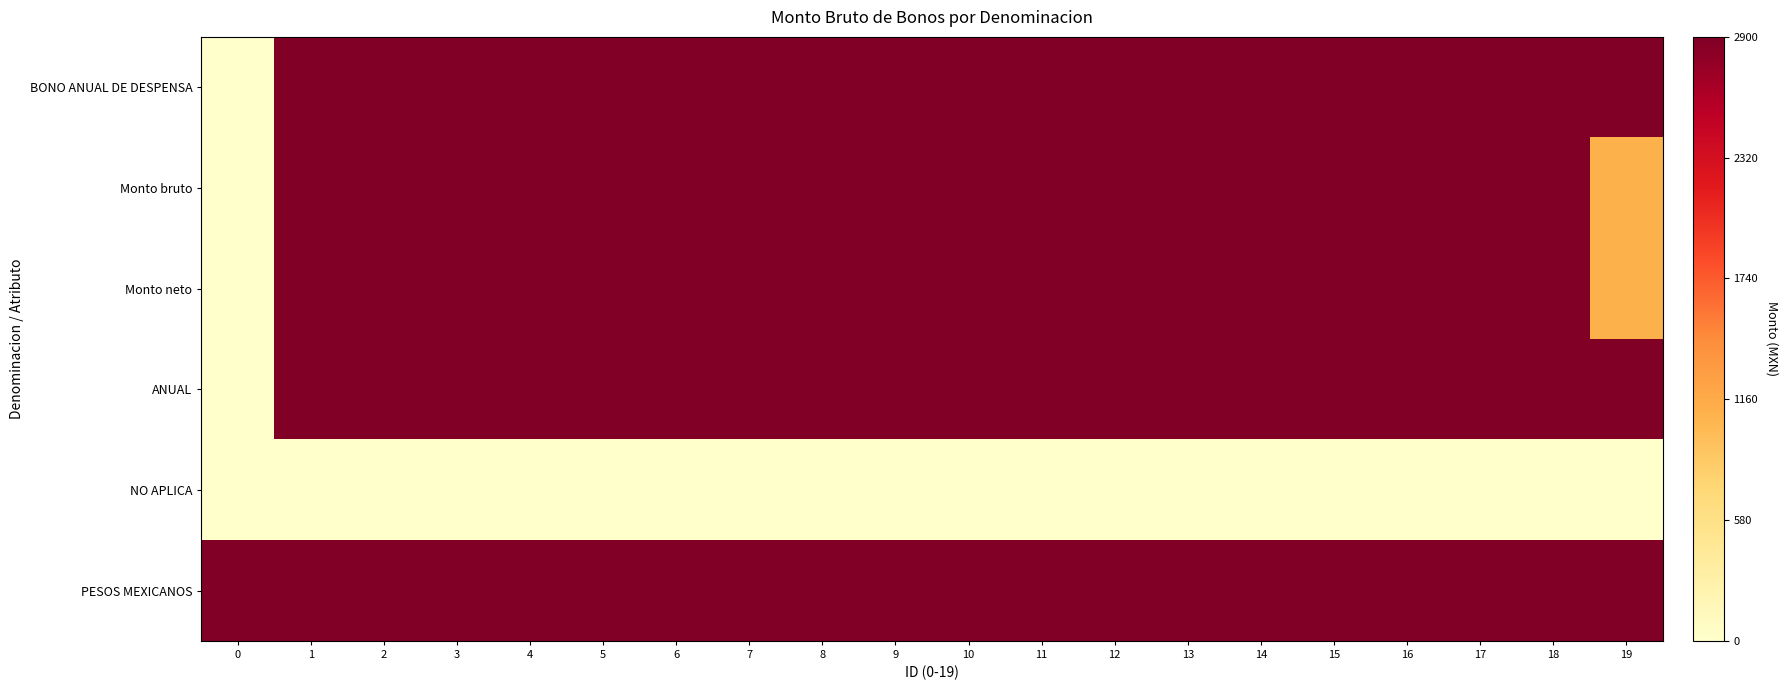

Reading left to right, extract all data points from this chart.

BONO ANUAL DE DESPENSA: 0=0.0	1=1.0	2=1.0	3=1.0	4=1.0	5=1.0	6=1.0	7=1.0	8=1.0	9=1.0	10=1.0	11=1.0	12=1.0	13=1.0	14=1.0	15=1.0	16=1.0	17=1.0	18=1.0	19=1.0
Monto bruto: 0=0.0	1=1.0	2=1.0	3=1.0	4=1.0	5=1.0	6=1.0	7=1.0	8=1.0	9=1.0	10=1.0	11=1.0	12=1.0	13=1.0	14=1.0	15=1.0	16=1.0	17=1.0	18=1.0	19=0.4
Monto neto: 0=0.0	1=1.0	2=1.0	3=1.0	4=1.0	5=1.0	6=1.0	7=1.0	8=1.0	9=1.0	10=1.0	11=1.0	12=1.0	13=1.0	14=1.0	15=1.0	16=1.0	17=1.0	18=1.0	19=0.4
ANUAL: 0=0.0	1=1.0	2=1.0	3=1.0	4=1.0	5=1.0	6=1.0	7=1.0	8=1.0	9=1.0	10=1.0	11=1.0	12=1.0	13=1.0	14=1.0	15=1.0	16=1.0	17=1.0	18=1.0	19=1.0
NO APLICA: 0=0.0	1=0.0	2=0.0	3=0.0	4=0.0	5=0.0	6=0.0	7=0.0	8=0.0	9=0.0	10=0.0	11=0.0	12=0.0	13=0.0	14=0.0	15=0.0	16=0.0	17=0.0	18=0.0	19=0.0
PESOS MEXICANOS: 0=1.0	1=1.0	2=1.0	3=1.0	4=1.0	5=1.0	6=1.0	7=1.0	8=1.0	9=1.0	10=1.0	11=1.0	12=1.0	13=1.0	14=1.0	15=1.0	16=1.0	17=1.0	18=1.0	19=1.0